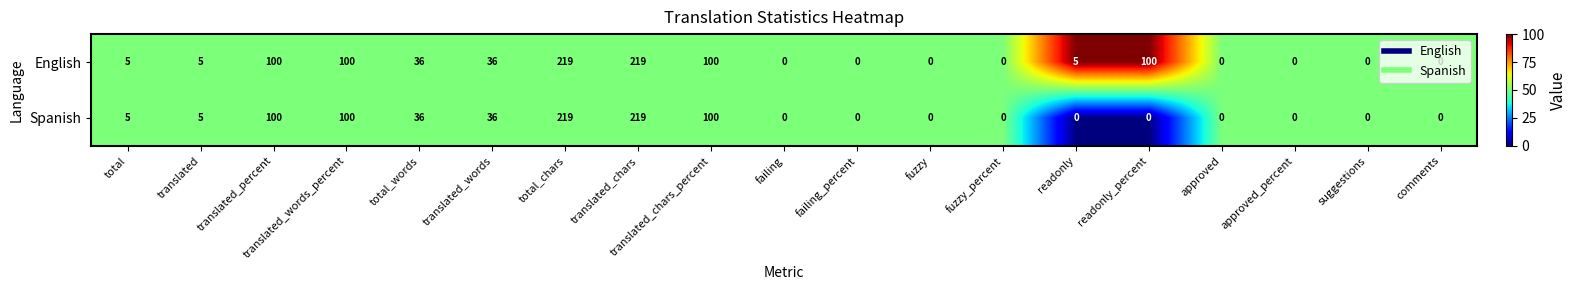

What is the greatest value displayed?

219